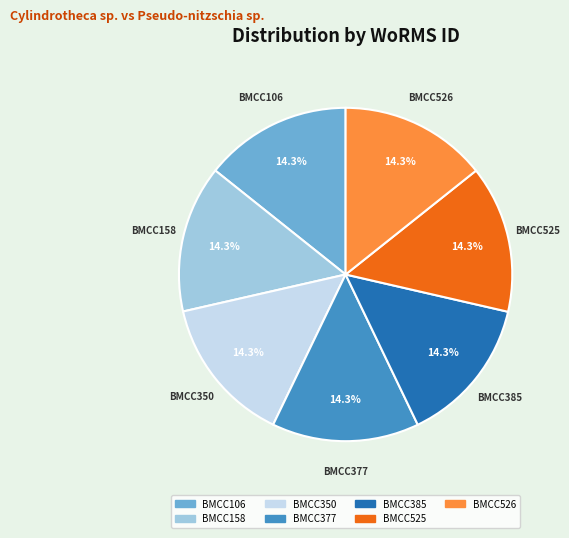

What percentage do BMCC526 and BMCC385 together represent?

28.6%